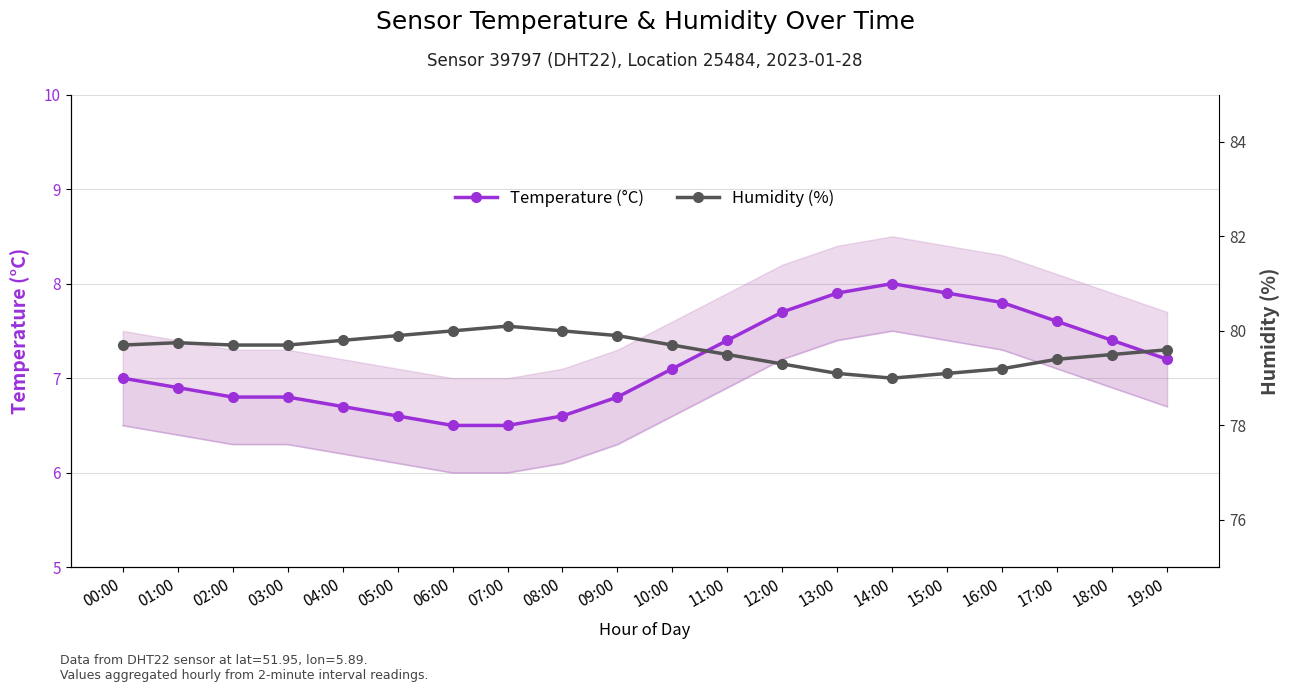

Reading left to right, transcribe all the data shown in this chart.

Temperature (°C): 7.0	6.9	6.8	6.8	6.7	6.6	6.5	6.5	6.6	6.8	7.1	7.4	7.7	7.9	8.0	7.9	7.8	7.6	7.4	7.2
Humidity (%): 79.7	79.8	79.7	79.7	79.8	79.9	80.0	80.1	80.0	79.9	79.7	79.5	79.3	79.1	79.0	79.1	79.2	79.4	79.5	79.6